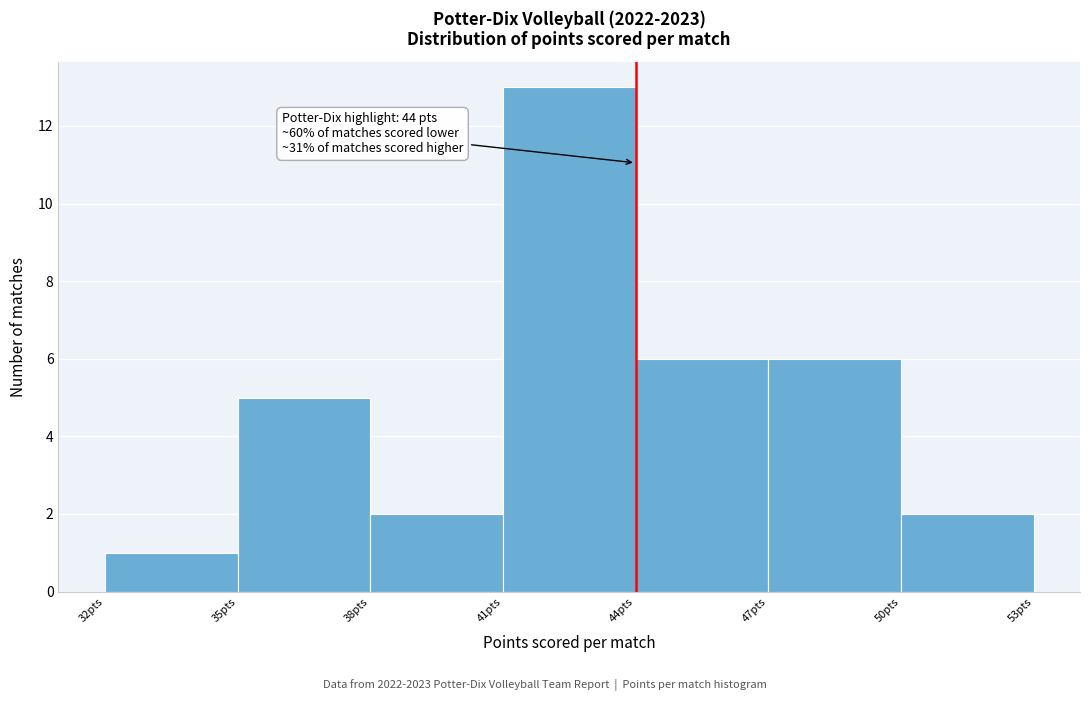

Which range on the x-axis has the tallest bar?

41 to 44